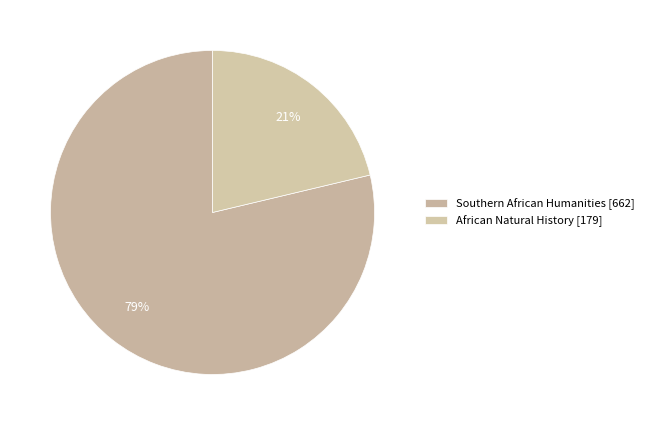

How many segments does this pie chart have?

2